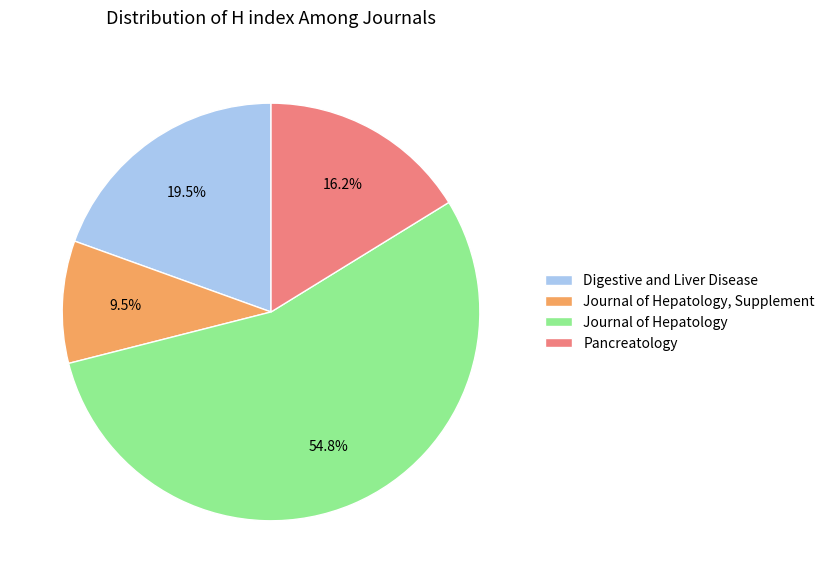

Is it true that Pancreatology is 6% of the pie?

False